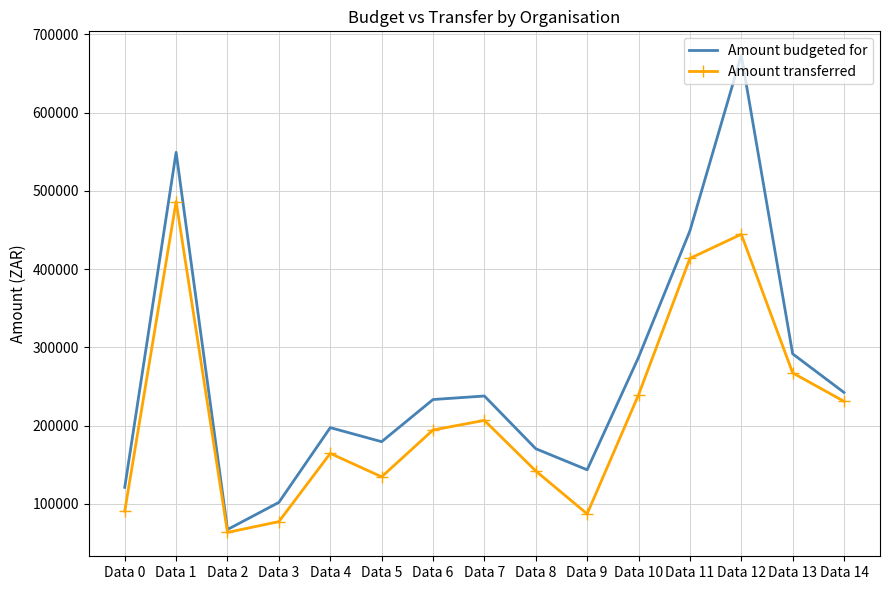

Rank the series at Data 7 from highest to lowest value.

Amount budgeted for, Amount transferred